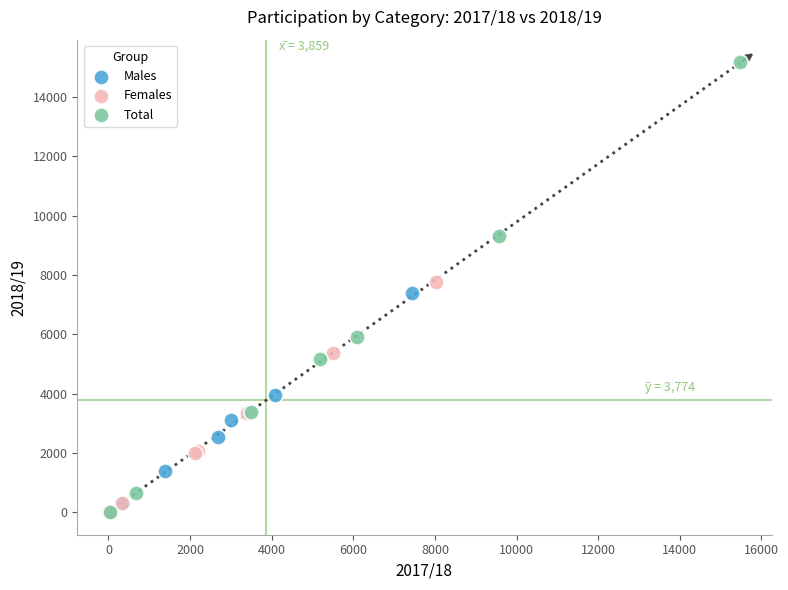

Which series has the widest spread of Y values?

Total